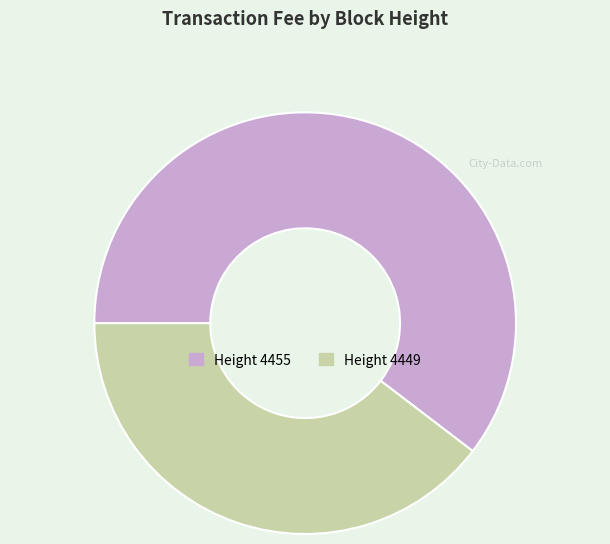

Approximately how many times larger is the value at Height 4455 compared to Height 4449?

1.5